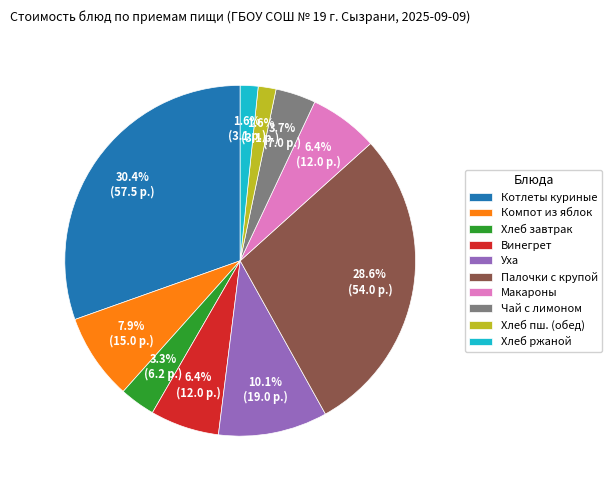

Do Чай с лимоном and Винегрет together represent more than half of the pie?

No